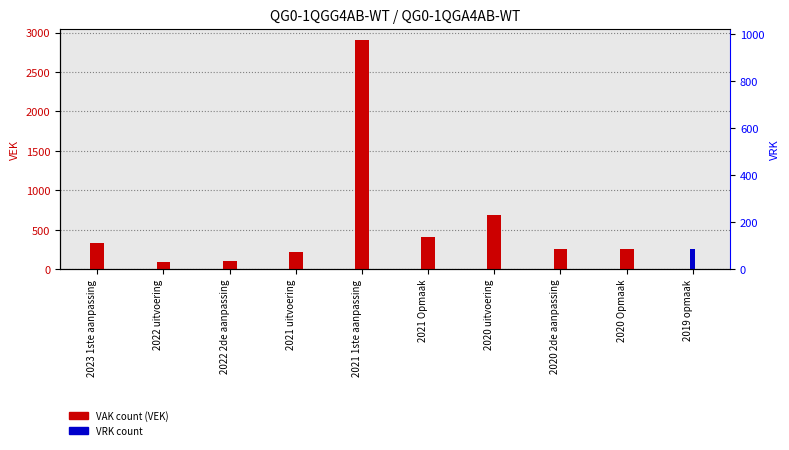

The VAK count (VEK) series shows 162 at 2022 uitvoering. True or false?

False